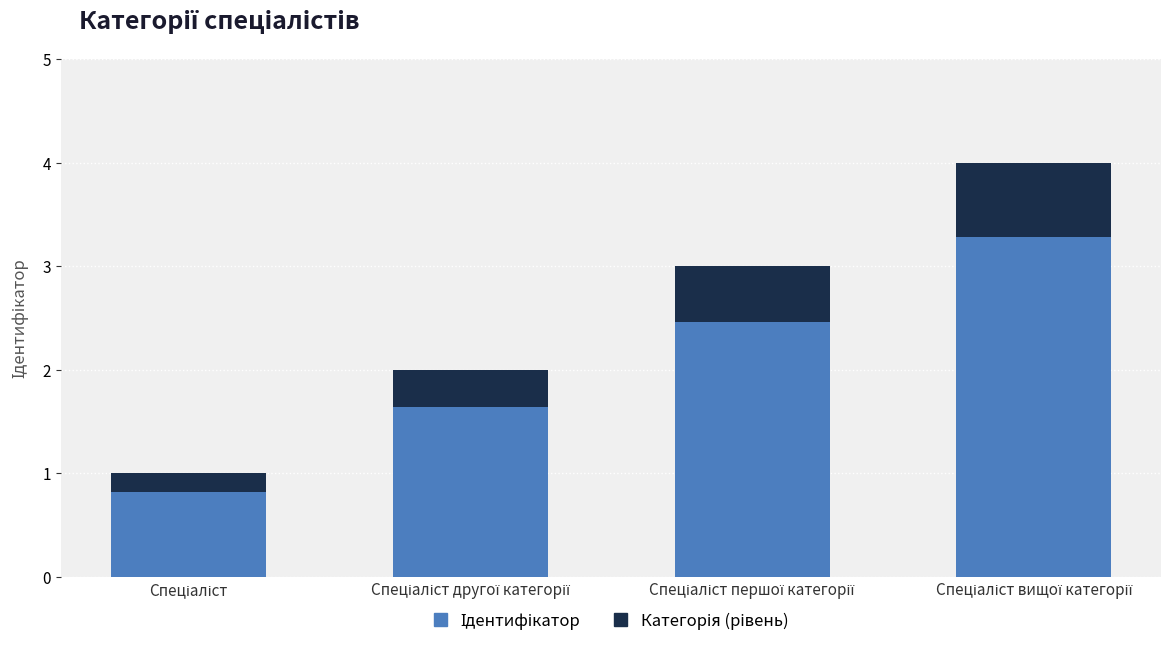

What is the value of the Категорія (рівень) bar at the 1st from the left?

0.2